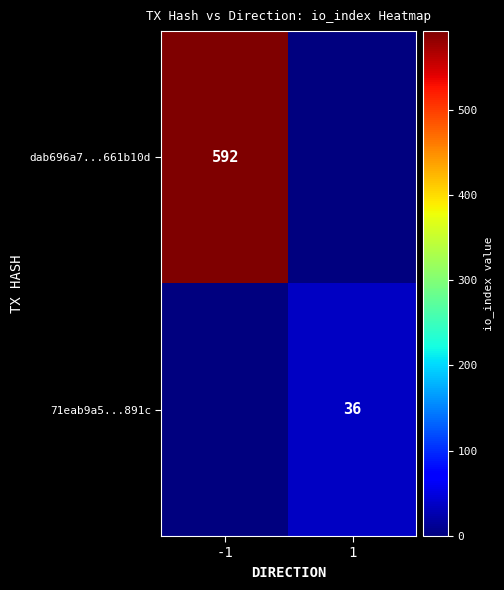

Is the value of 71eab9a5...891c at 1 greater than the value of dab696a7...661b10d at -1?

No